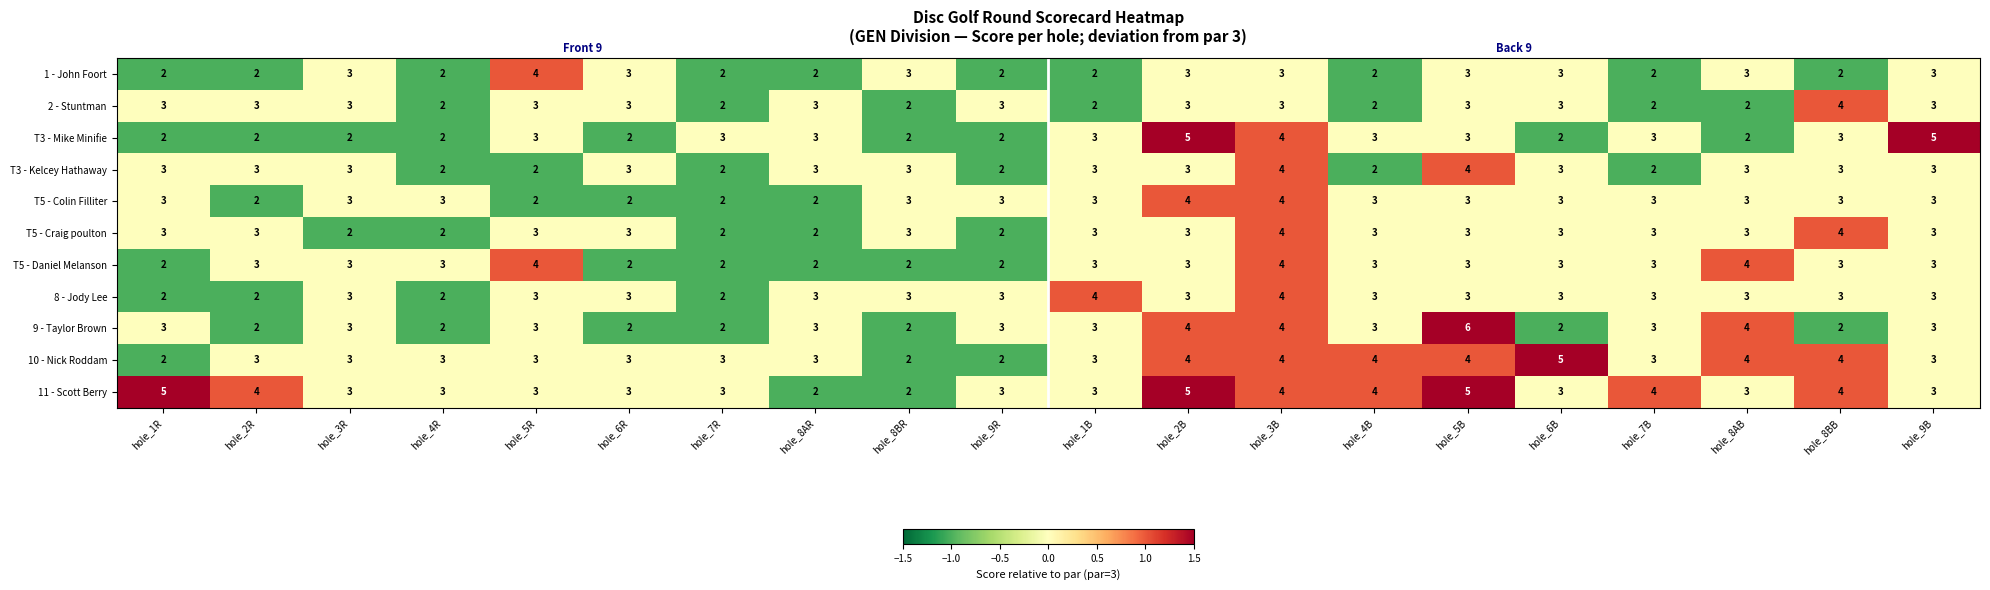

How many distinct data groups are displayed?

11